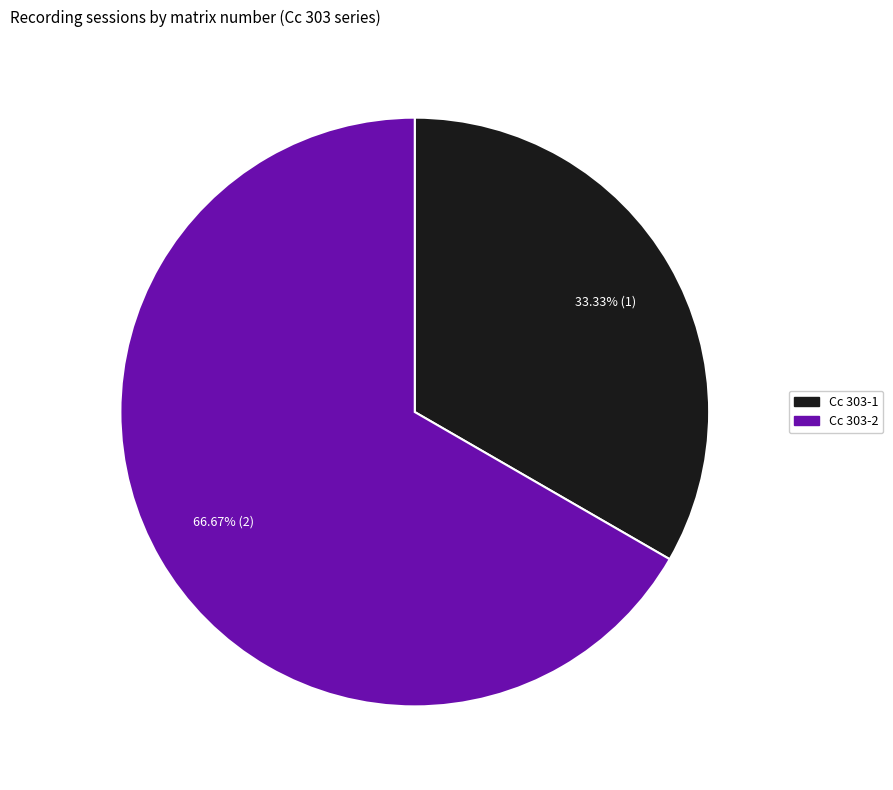

What is the smallest slice in the pie chart?

Cc 303-1